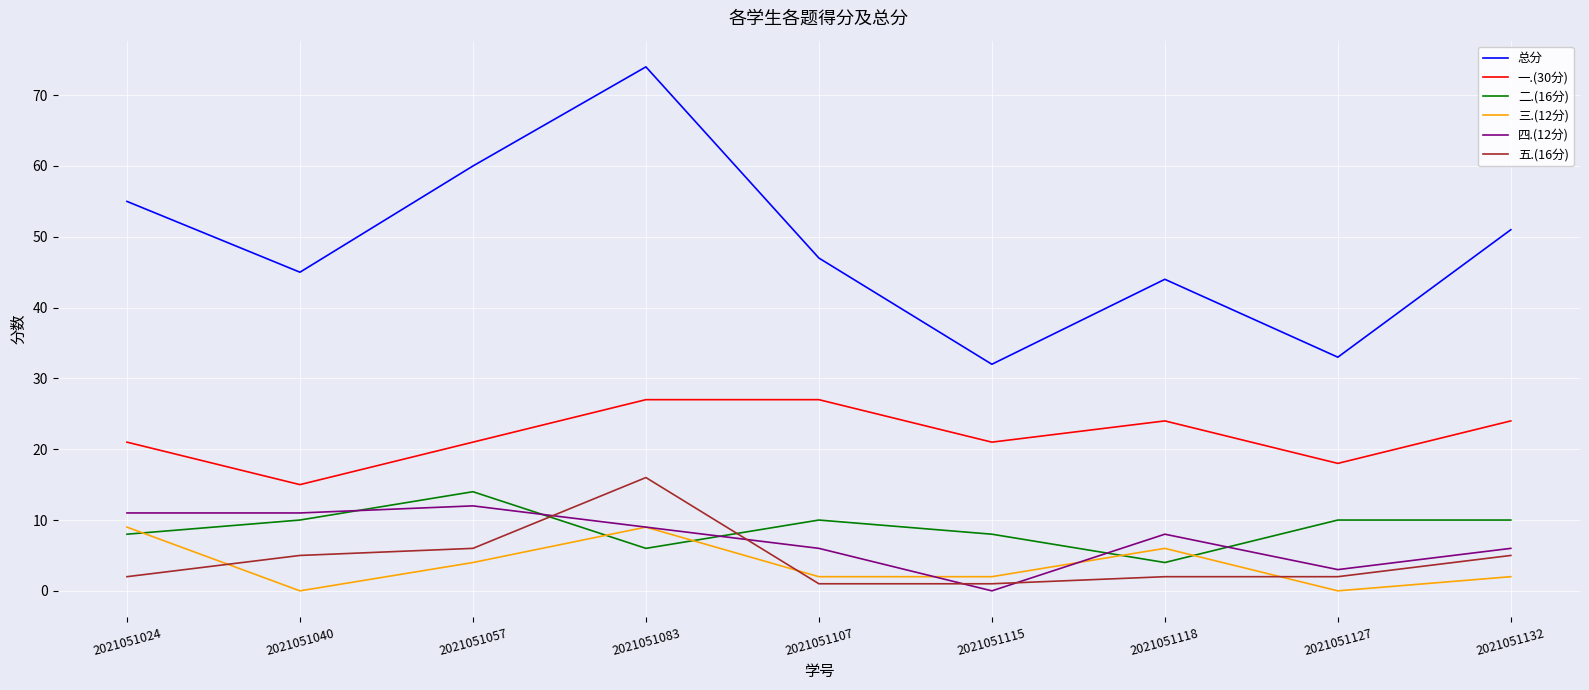

How many 二.(16分) values are between 8 and 10?

6